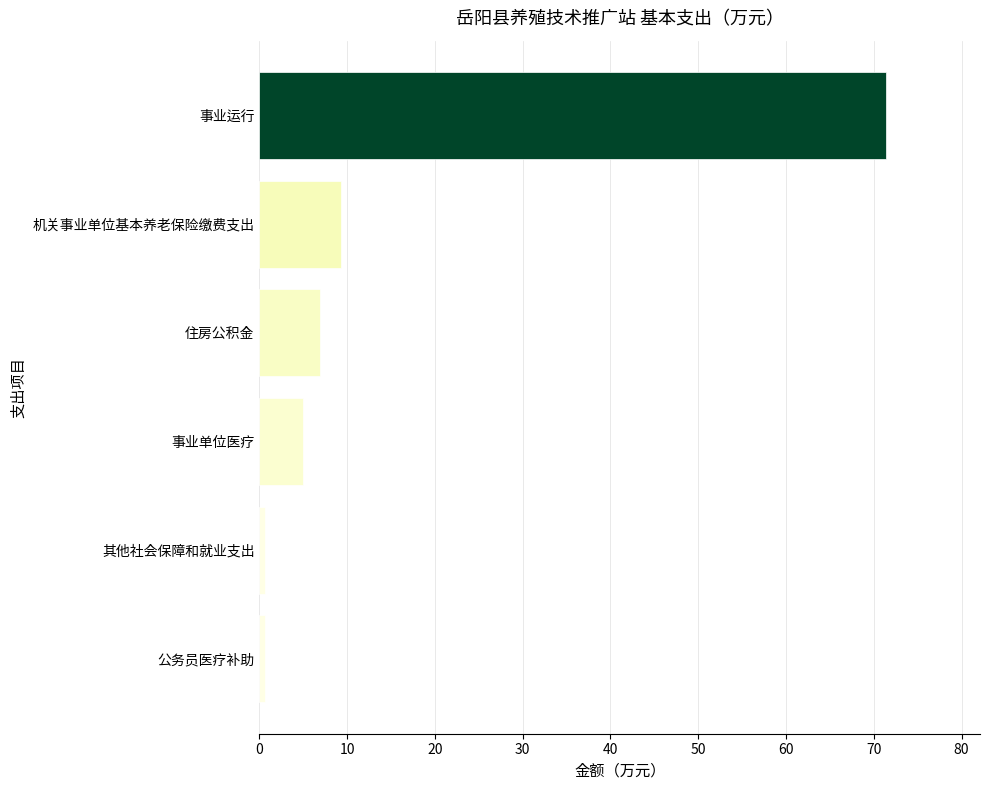

What is the maximum value shown in the chart?

71.4